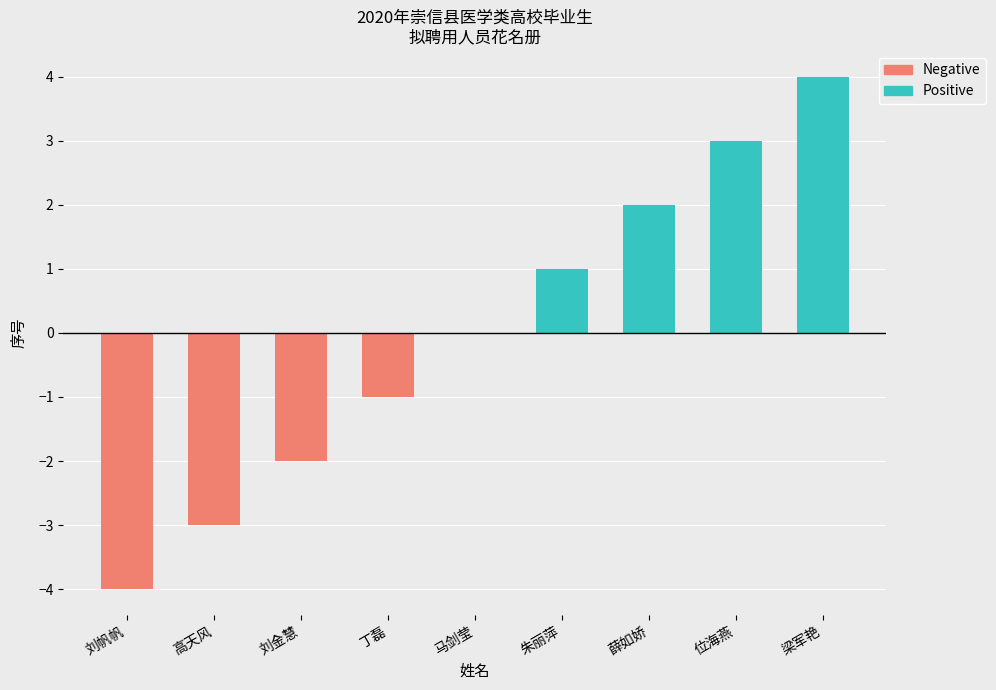

True or false: the data shows -1 at 刘金慧.

False